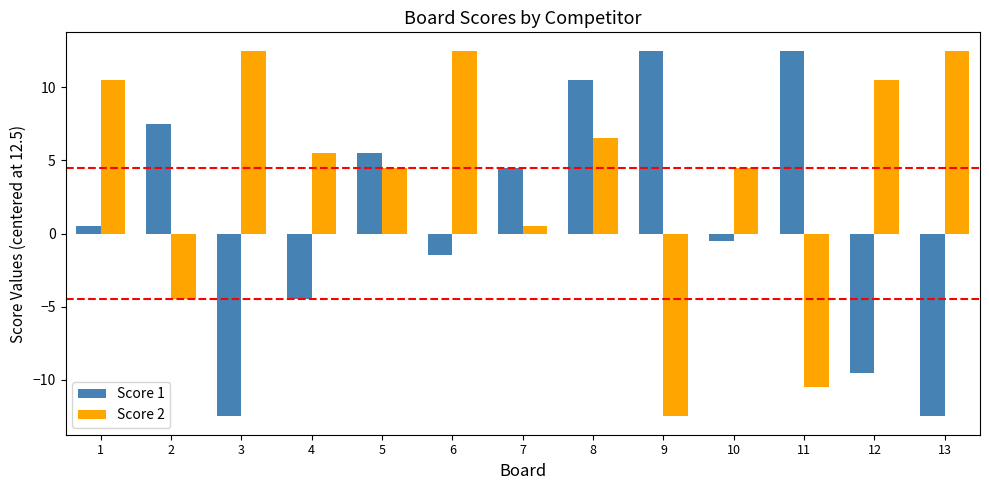

How many positive values does the Score 2 series have?

10